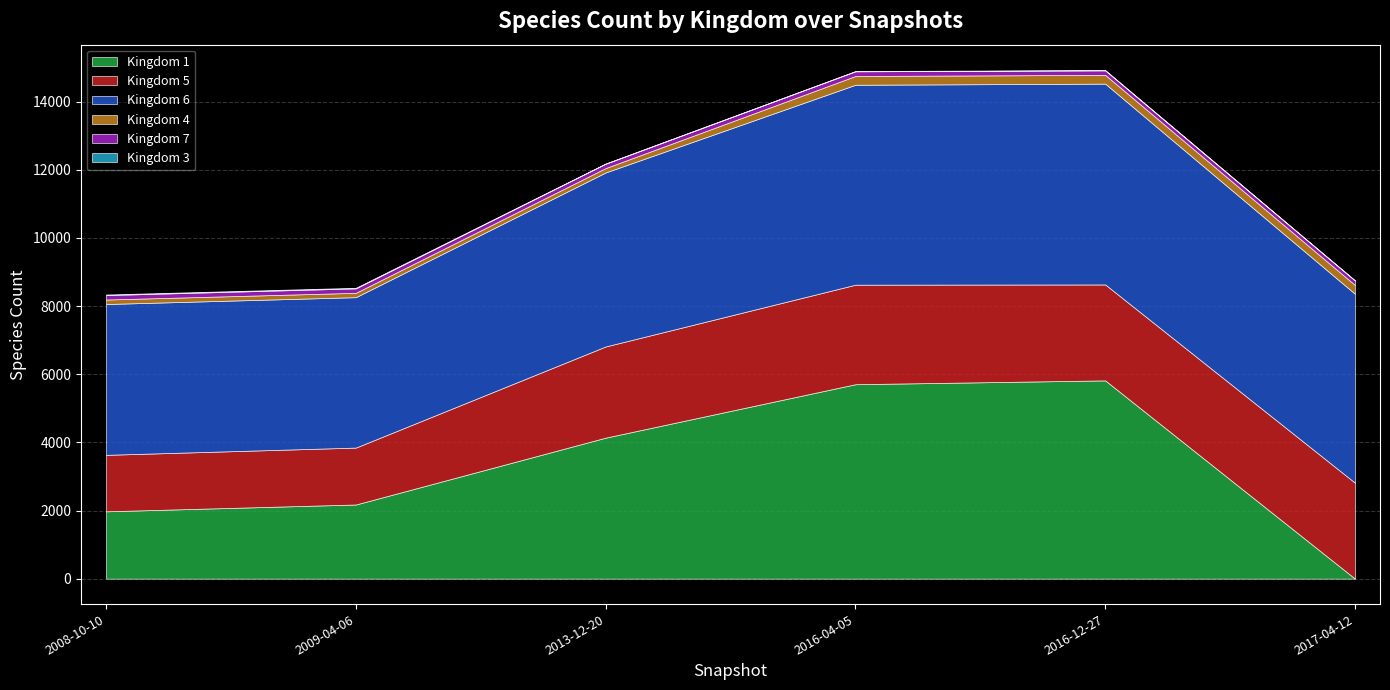

True or false: kingdom_3 and kingdom_5 cross at least once.

False